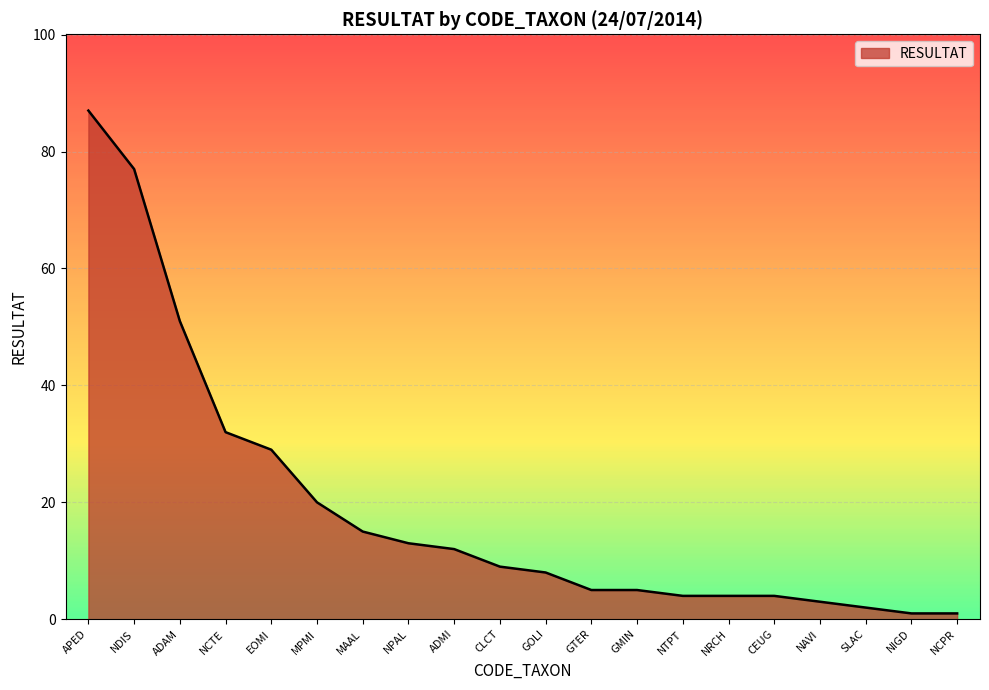

What is the sum of all values?

382